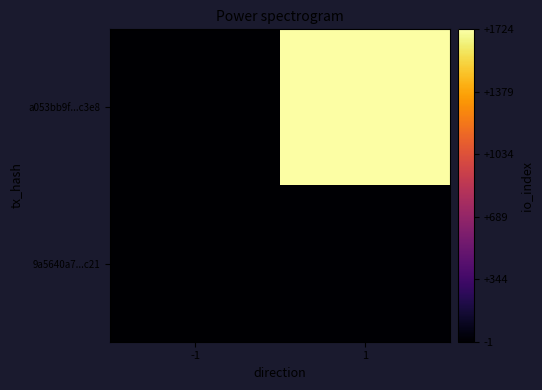

Rank the series by their average value, from highest to lowest.

a053bb9f...c3e8, 9a5640a7...c21